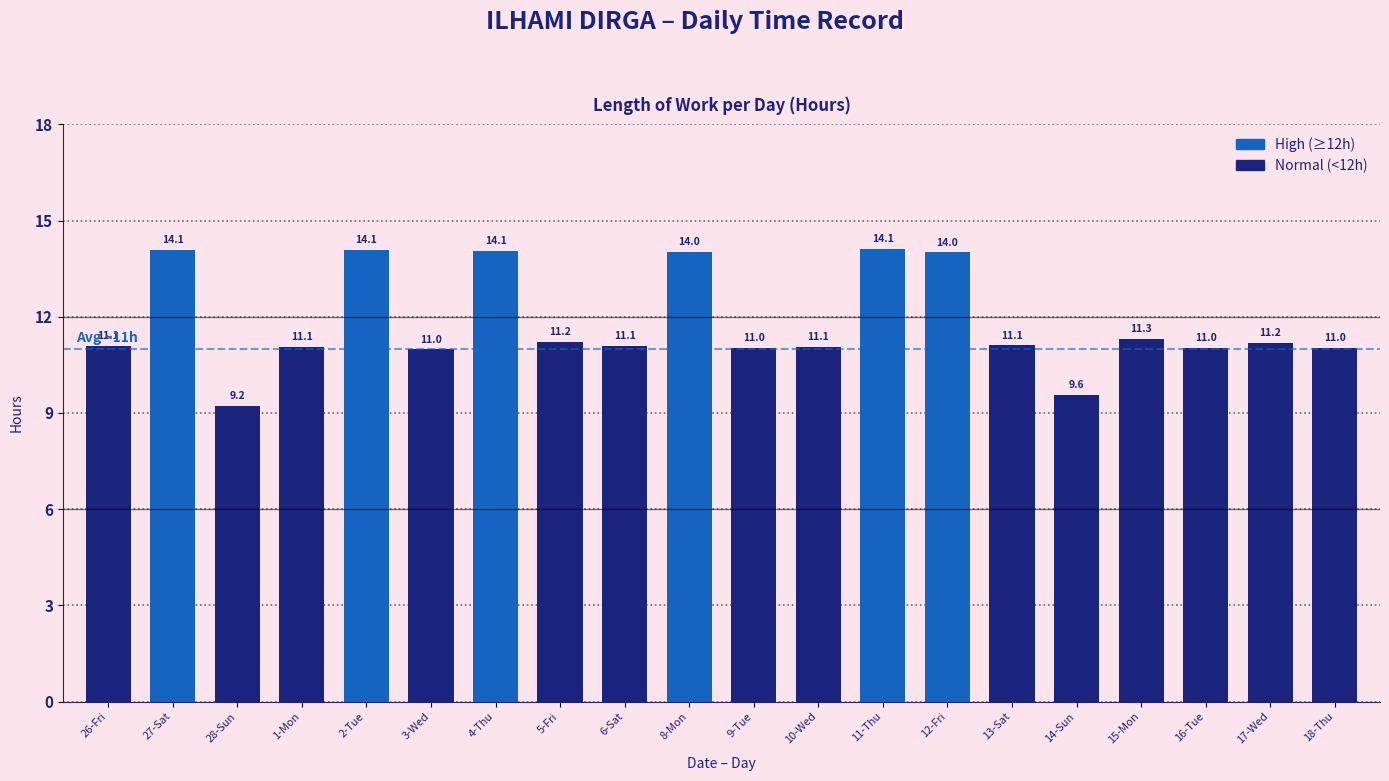

What is the label of the 6th bar from the left?

3-Wed